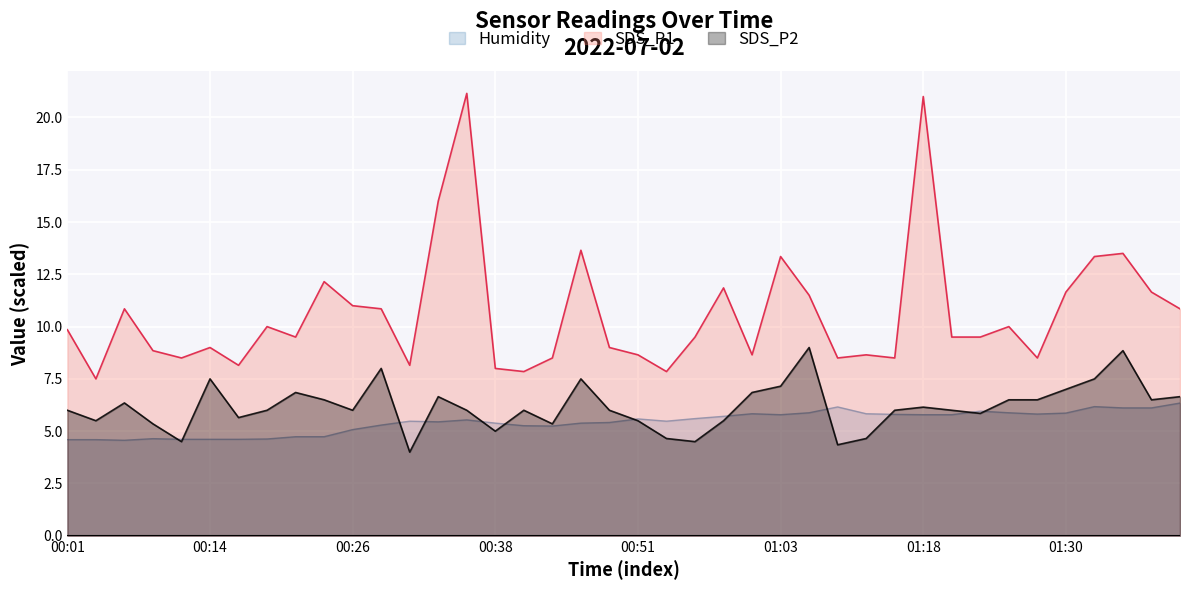

How many lines are shown in the chart?

3